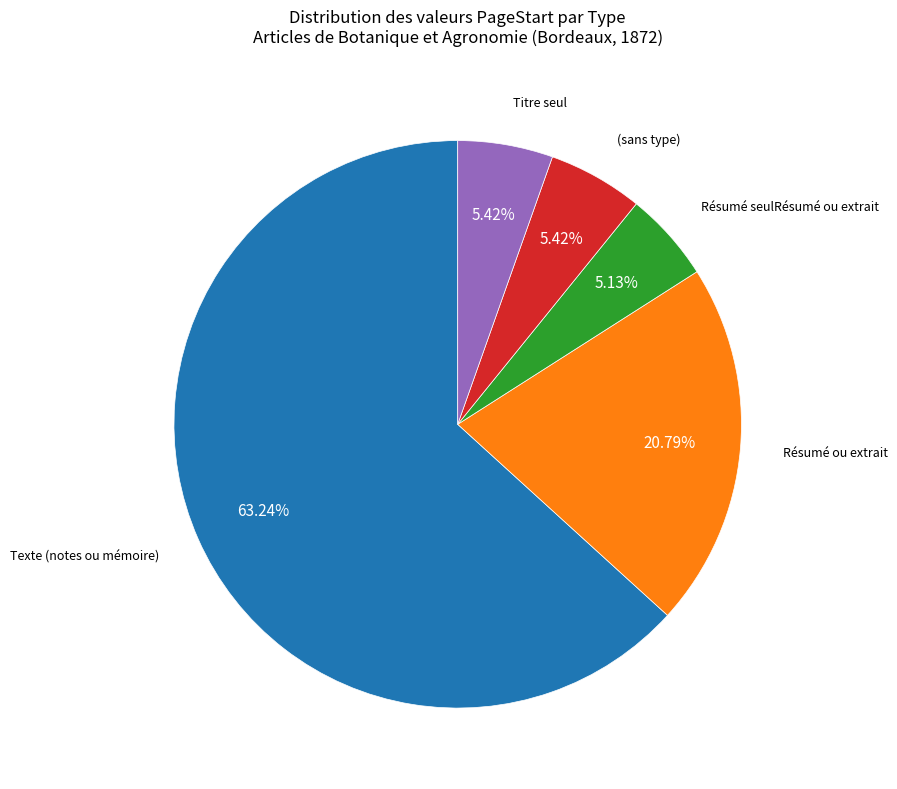

Is there a majority slice in this chart?

Yes